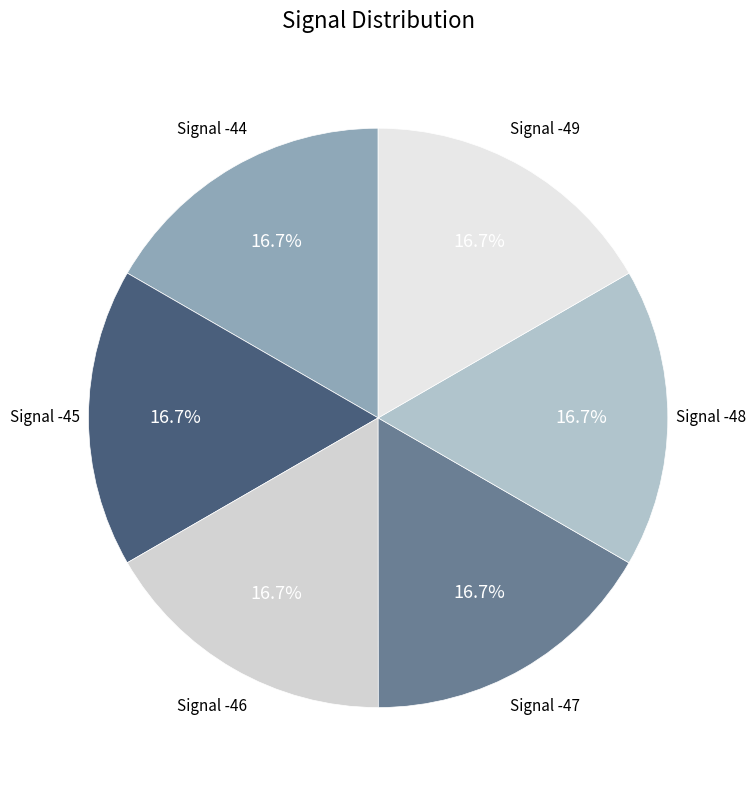

What is the largest slice in the pie chart?

-46